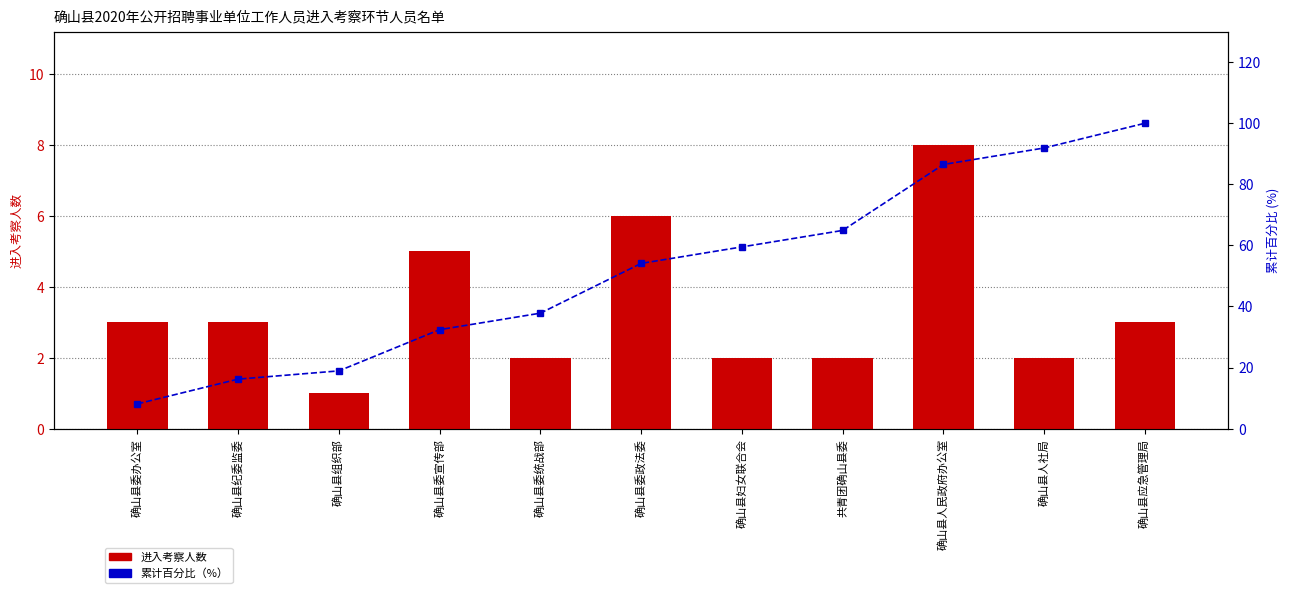

At which category is the sum across all series the highest?

确山县应急管理局